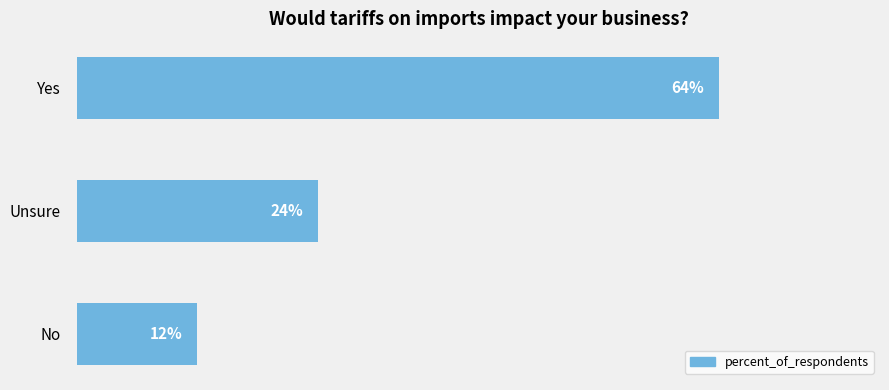

List the labels in order of value, smallest first.

No, Unsure, Yes